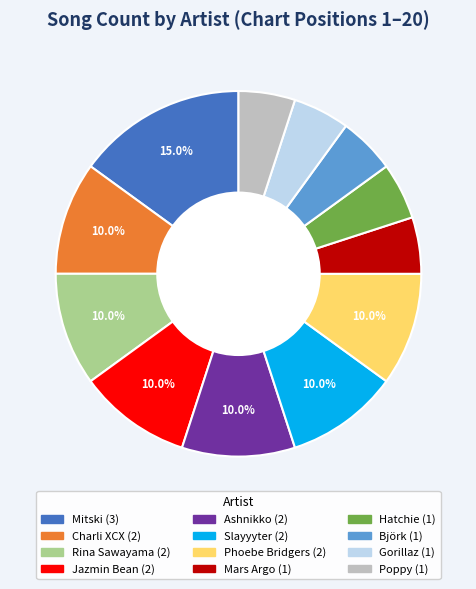

Approximately how many times larger is the value at Phoebe Bridgers compared to Rina Sawayama?

1.0